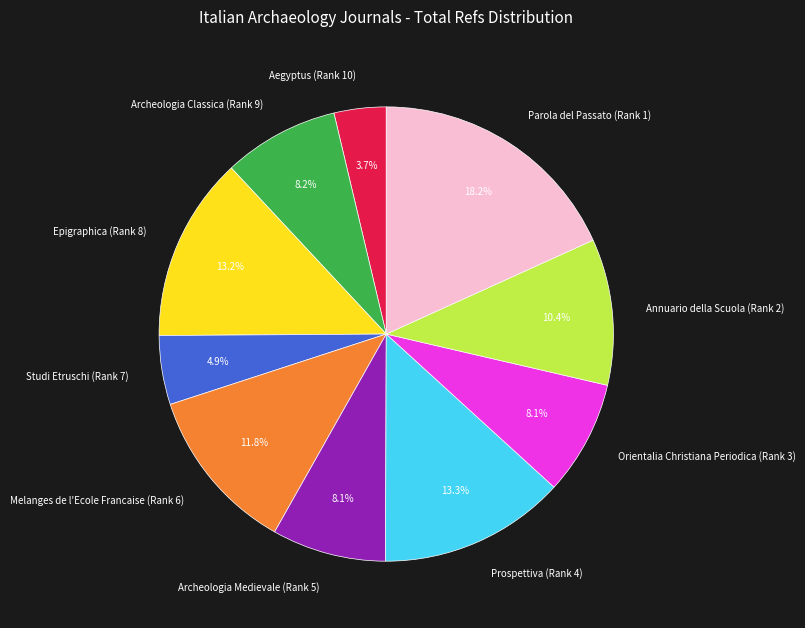

How many slices are in this pie chart?

10